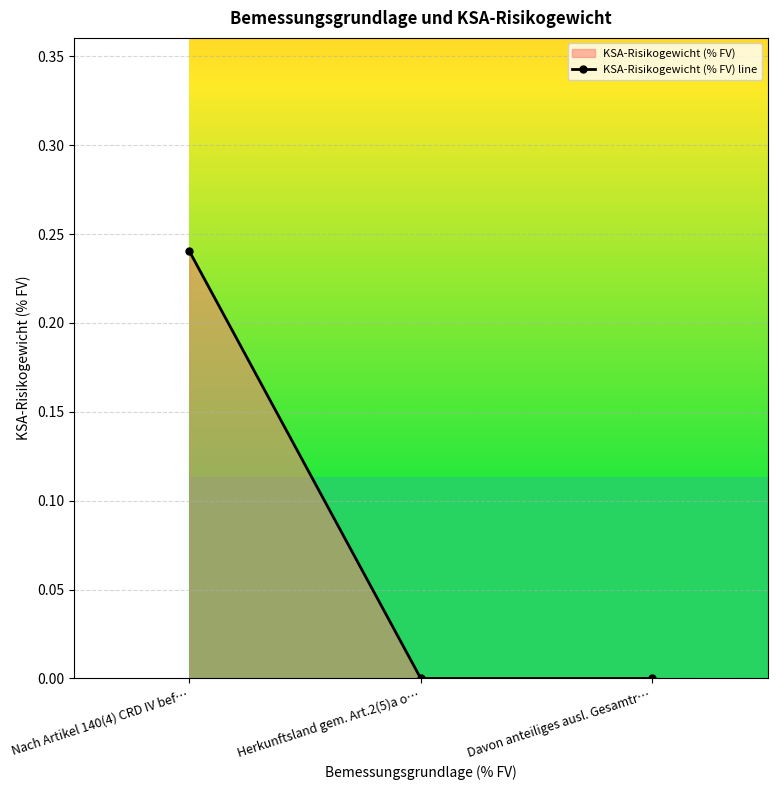

How many categories are shown in the chart?

3